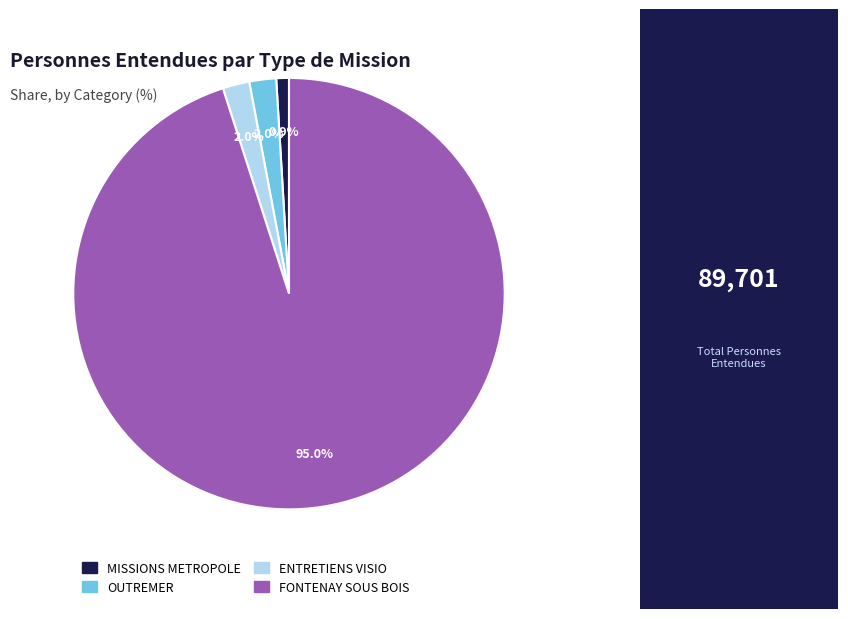

To the nearest percent, what is the difference between the largest and smallest slice percentages?

94%